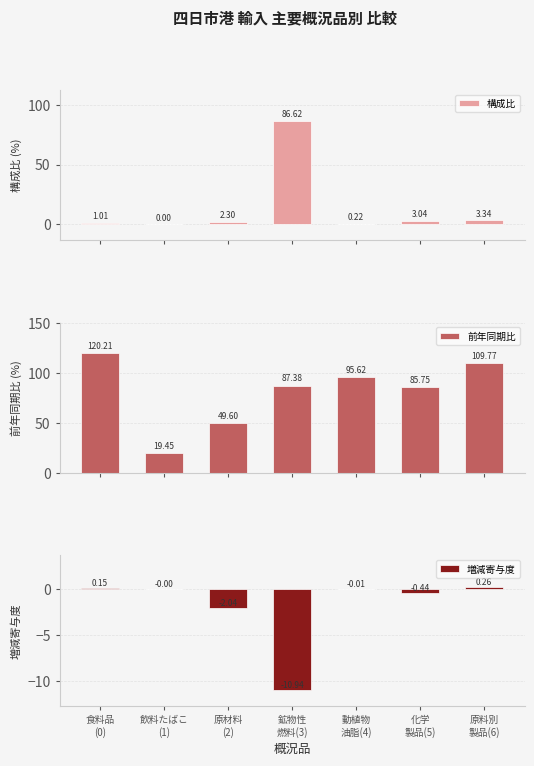

Reading left to right, what are all the values shown in this chart?

構成比: 1.0	0.0	2.3	86.6	0.2	3.0	3.3
前年同期比: 120.2	19.5	49.6	87.4	95.6	85.8	109.8
増減寄与度: 0.1	-0.0	-2.0	-10.9	-0.0	-0.4	0.3